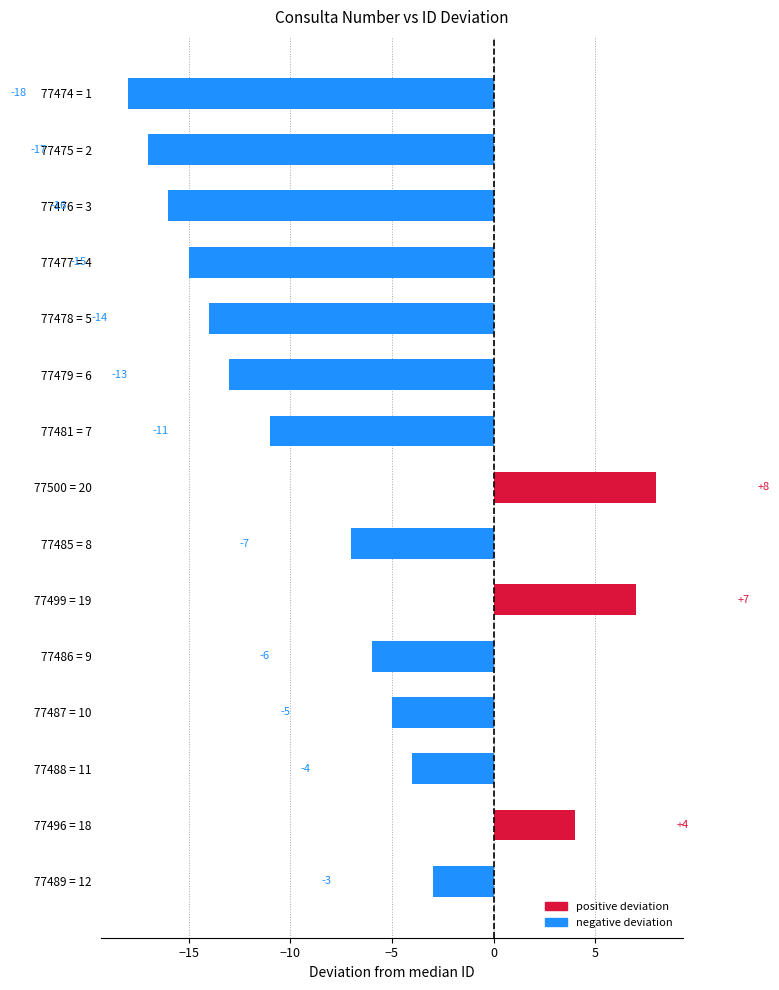

Where is the data nearest to the value -5?

77487 = 10